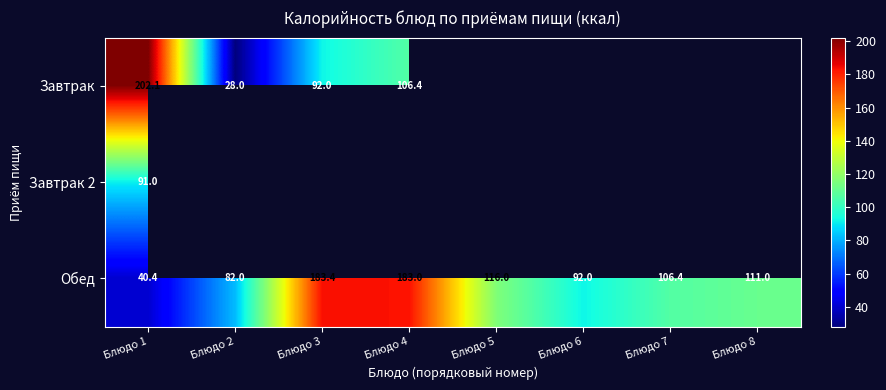

What is the difference between the Завтрак values at Блюдо 3 and Блюдо 4?

14.4